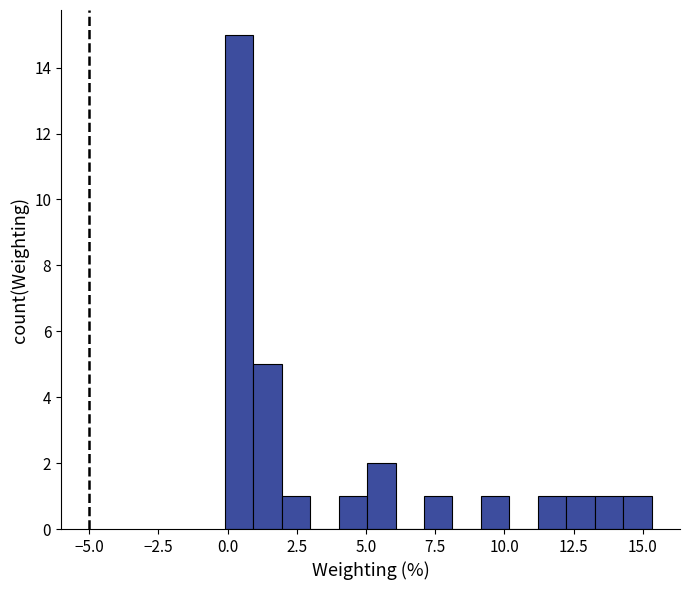

Around what value on the x-axis is the tallest bar? Give the approximate position of its centre, as read against the axis.

0.5